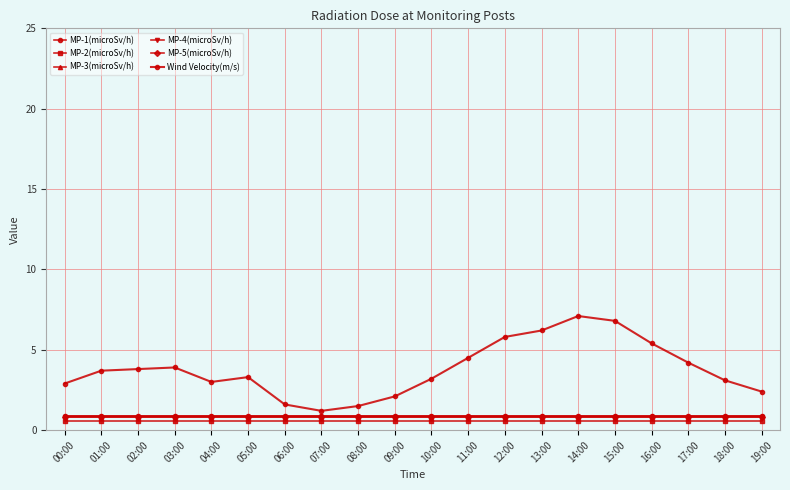

Reading left to right, what are all the values shown in this chart?

MP-1(microSv/h): 0.9	0.9	0.9	0.9	0.9	0.9	0.9	0.9	0.9	0.9	0.9	0.9	0.9	0.9	0.9	0.9	0.9	0.9	0.9	0.9
MP-2(microSv/h): 0.6	0.6	0.6	0.6	0.6	0.6	0.6	0.6	0.6	0.6	0.6	0.6	0.6	0.6	0.6	0.6	0.6	0.6	0.6	0.6
MP-3(microSv/h): 0.9	0.9	0.9	0.9	0.9	0.9	0.9	0.9	0.9	0.9	0.9	0.9	0.9	0.9	0.9	0.9	0.9	0.9	0.9	0.9
MP-4(microSv/h): 0.8	0.8	0.8	0.8	0.8	0.8	0.8	0.8	0.8	0.8	0.8	0.8	0.8	0.8	0.8	0.8	0.8	0.8	0.8	0.8
MP-5(microSv/h): 0.8	0.8	0.8	0.8	0.8	0.8	0.8	0.8	0.8	0.8	0.8	0.8	0.8	0.8	0.8	0.8	0.8	0.8	0.8	0.8
Wind Velocity(m/s): 2.9	3.7	3.8	3.9	3.0	3.3	1.6	1.2	1.5	2.1	3.2	4.5	5.8	6.2	7.1	6.8	5.4	4.2	3.1	2.4